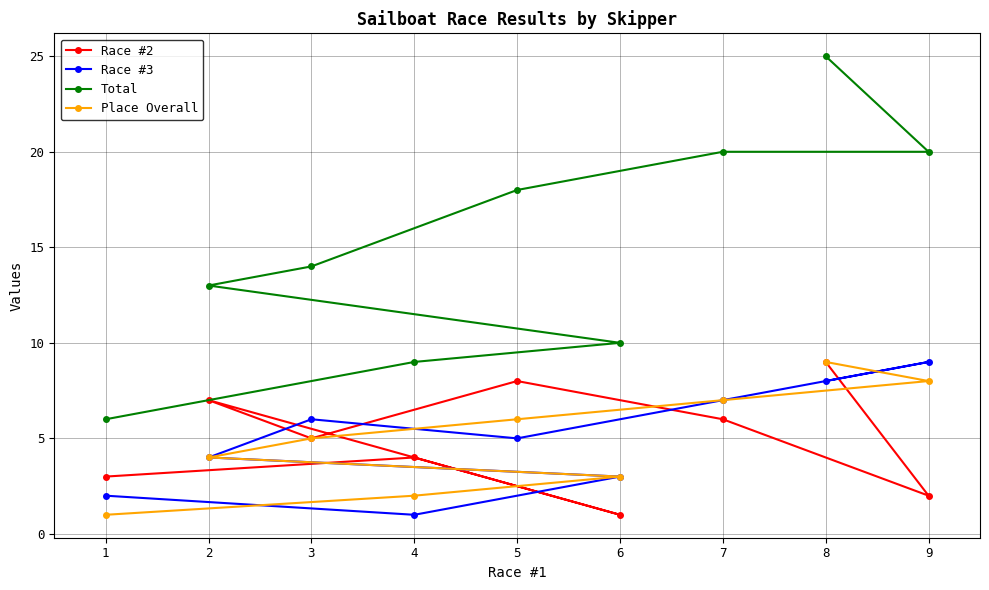

What is the sum of the Race #2 values at 4 and 1?

7